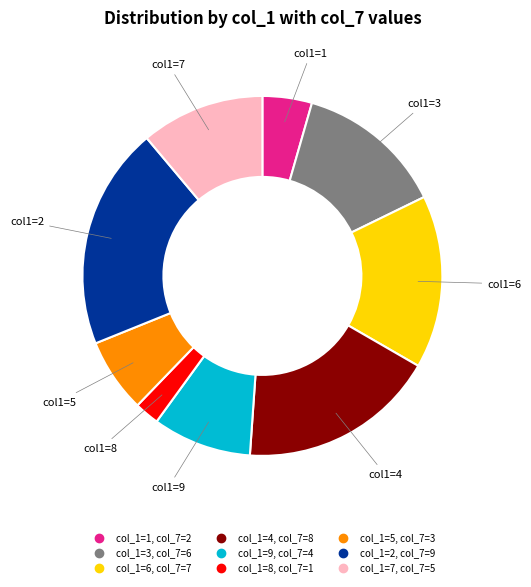

Is there a majority slice in this chart?

No